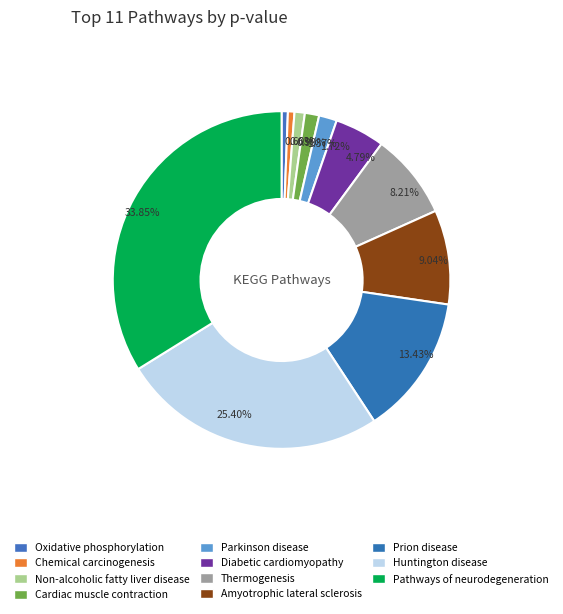

Count the number of slices in the pie.

11